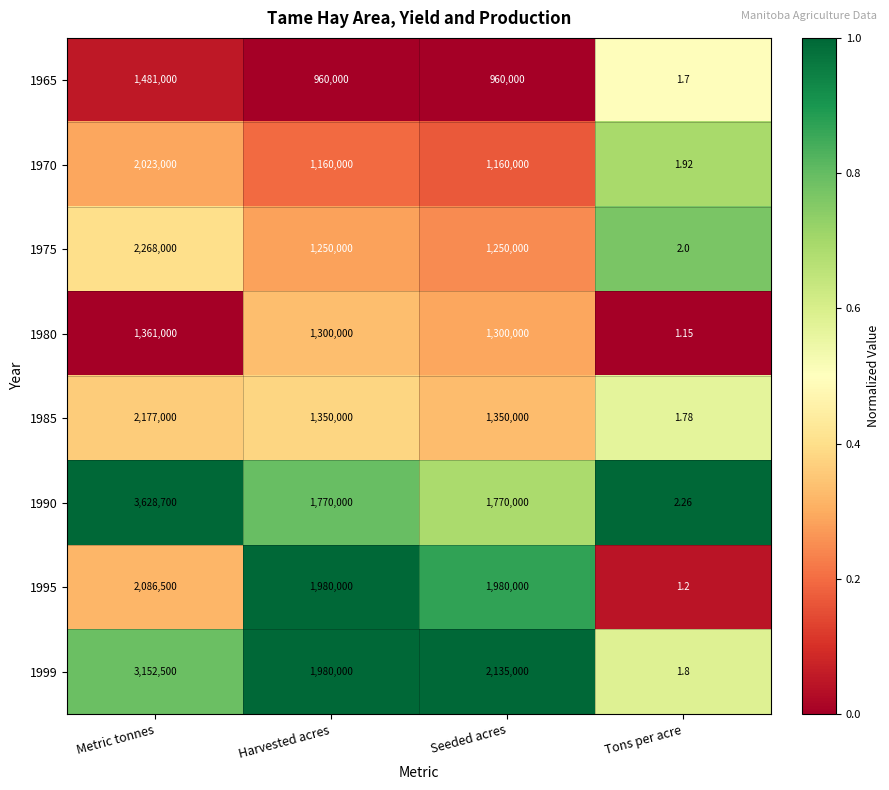

What is the maximum value shown in the chart?

3628700.0